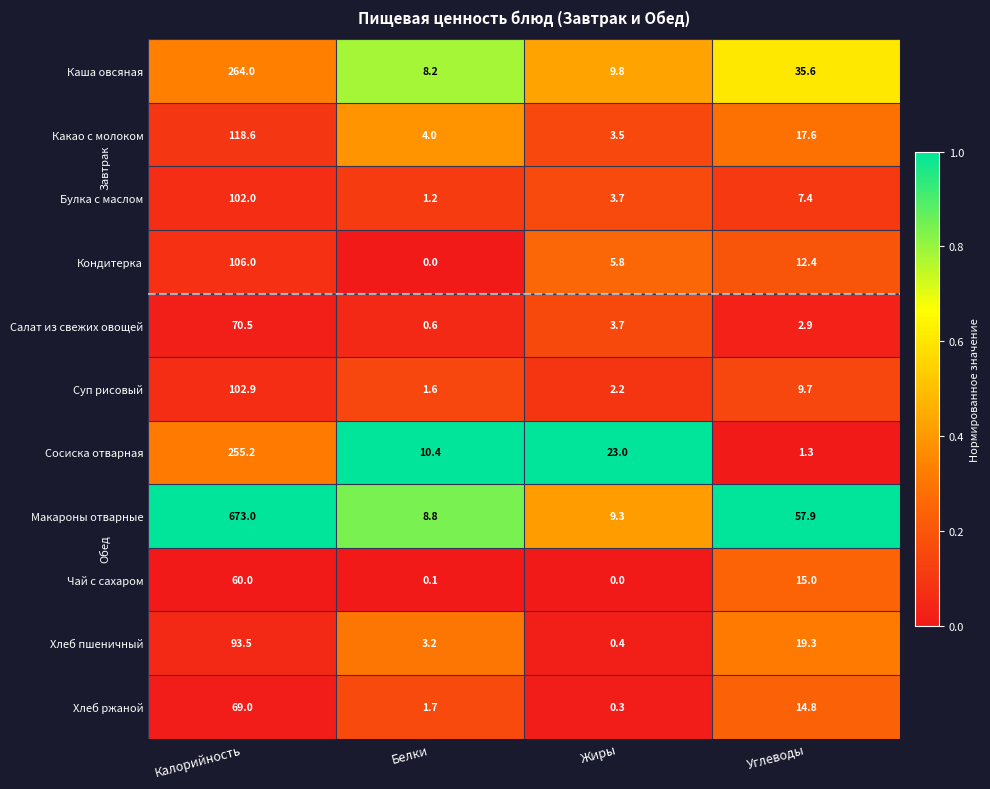

What is the maximum value for Макароны отварные?

673.0